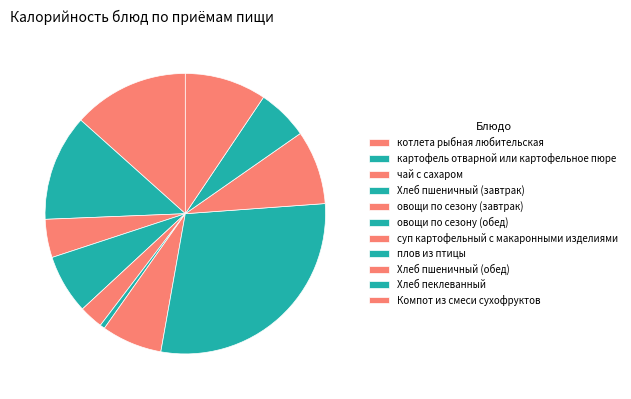

Count the number of slices in the pie.

11